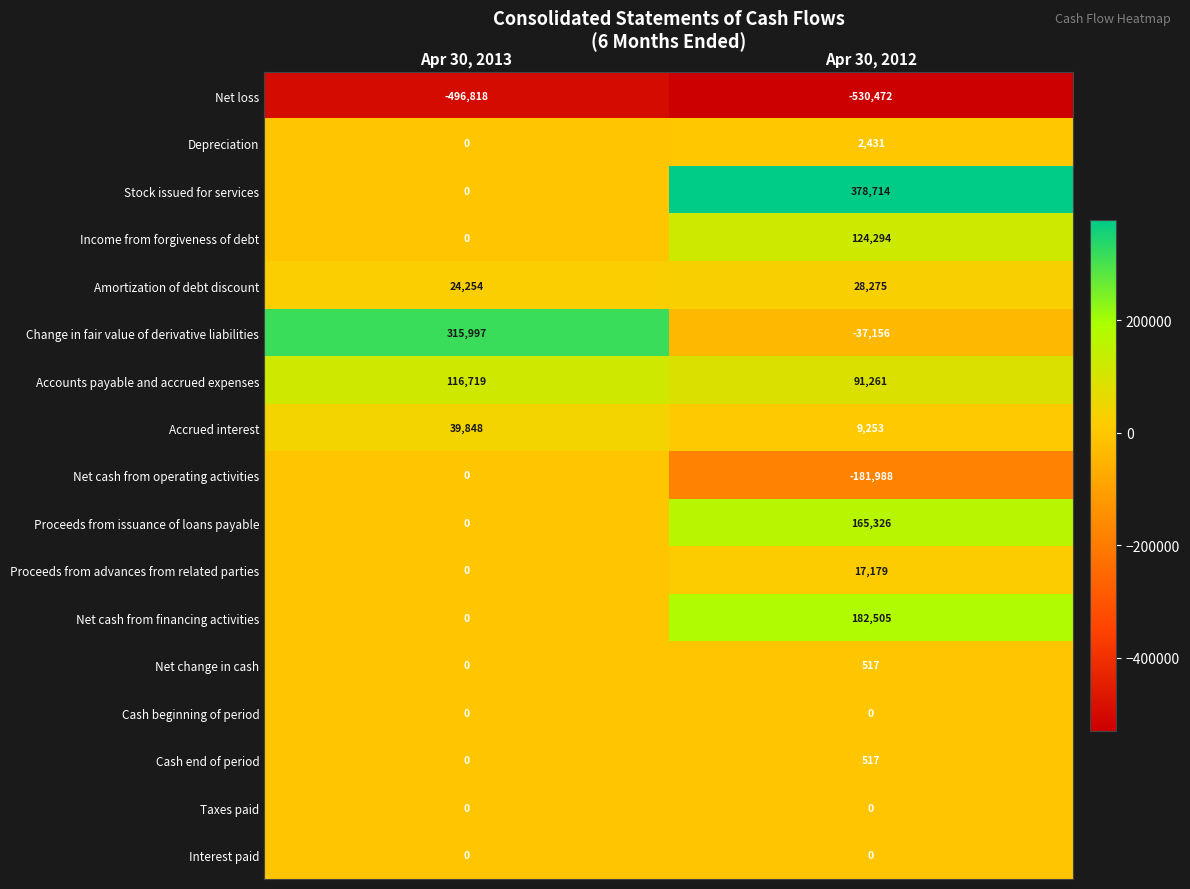

What is the sum of the Income from forgiveness of debt values at Apr 30, 2012 and Apr 30, 2013?

124294